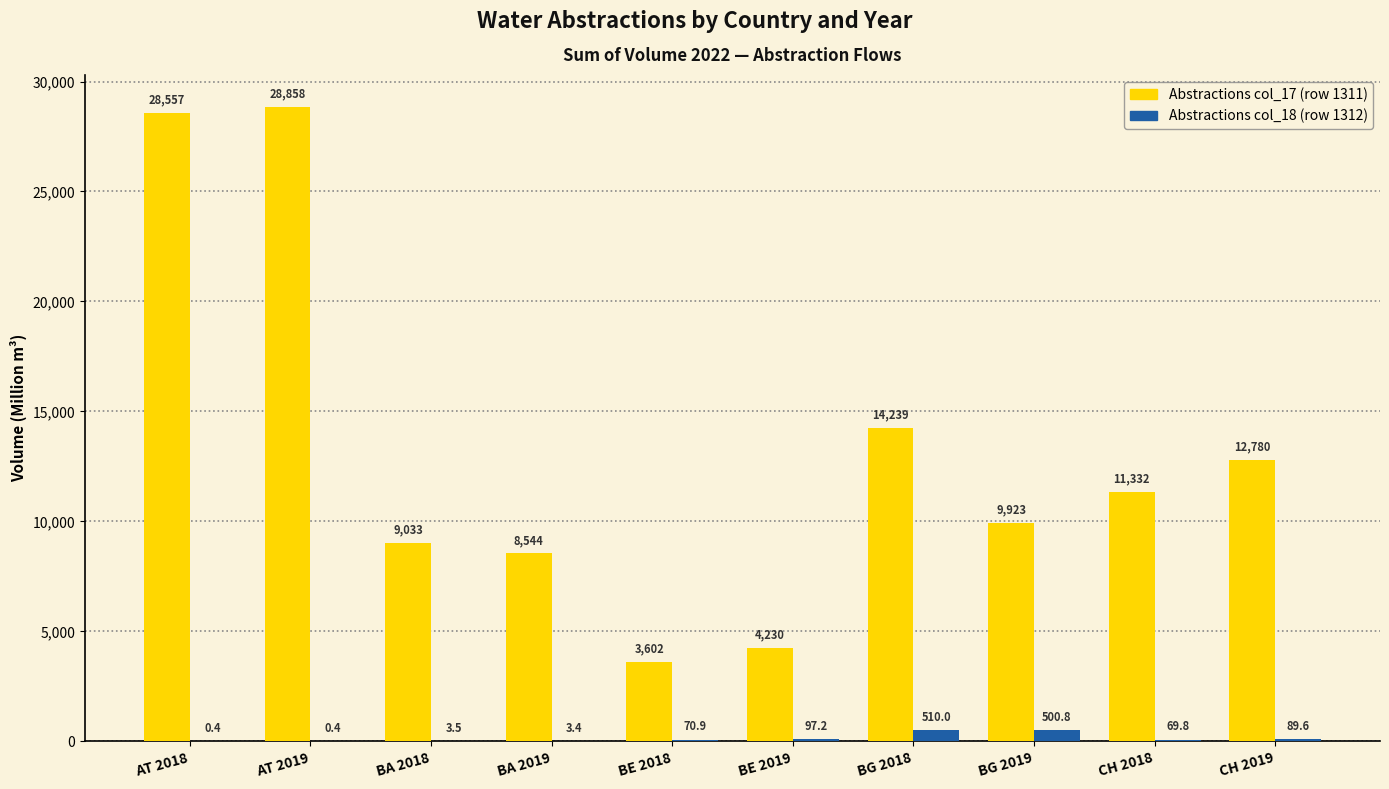

At which category is the sum across all series the highest?

AT 2019